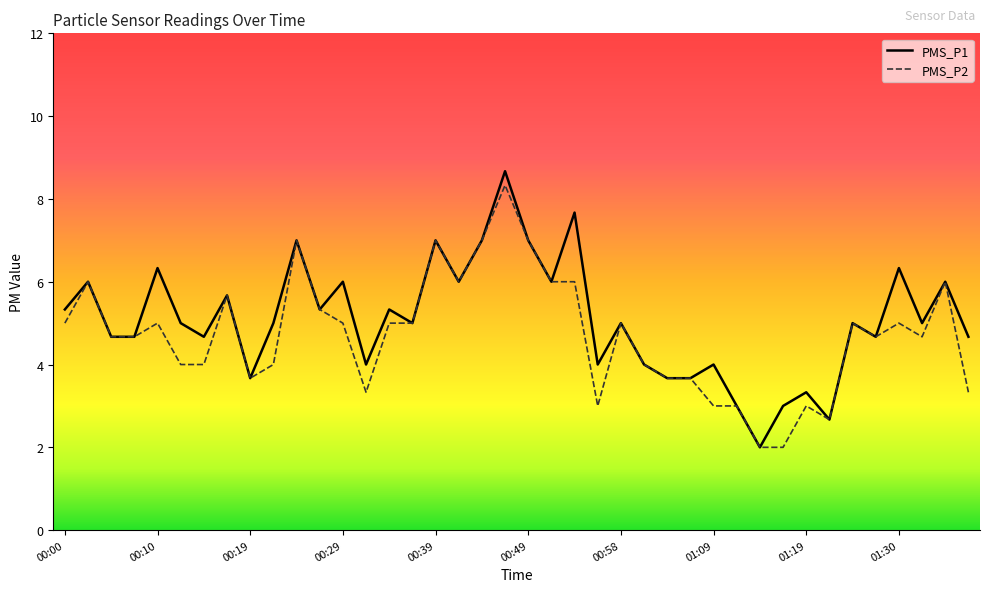

What is the greatest value displayed?

8.7